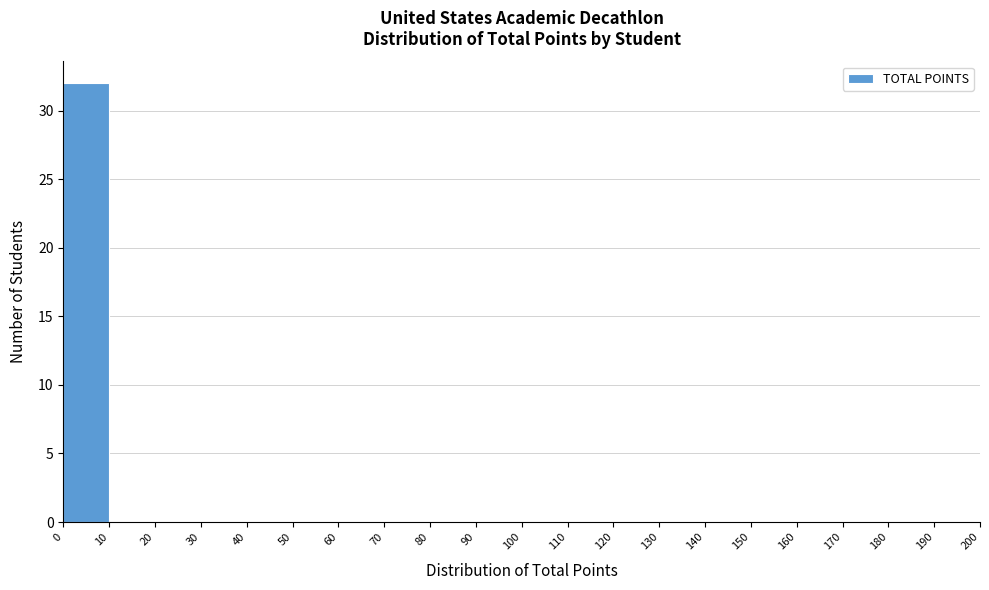

Reading left to right, transcribe this chart: for each bar, give the range it covers on the x-axis and its height. The values are not printed on the chart, so give them approximately, as read against the axis.

0 to 10: 32
10 to 20: 0
20 to 30: 0
30 to 40: 0
40 to 50: 0
50 to 60: 0
60 to 70: 0
70 to 80: 0
80 to 90: 0
90 to 100: 0
100 to 110: 0
110 to 120: 0
120 to 130: 0
130 to 140: 0
140 to 150: 0
150 to 160: 0
160 to 170: 0
170 to 180: 0
180 to 190: 0
190 to 200: 0